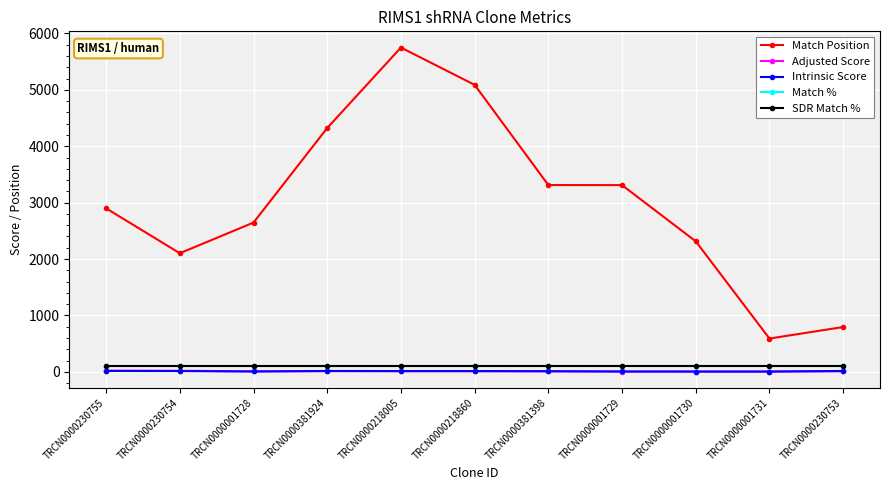

Is the value of Adjusted Score at TRCN0000218860 greater than the value of Match % at TRCN0000001731?

No